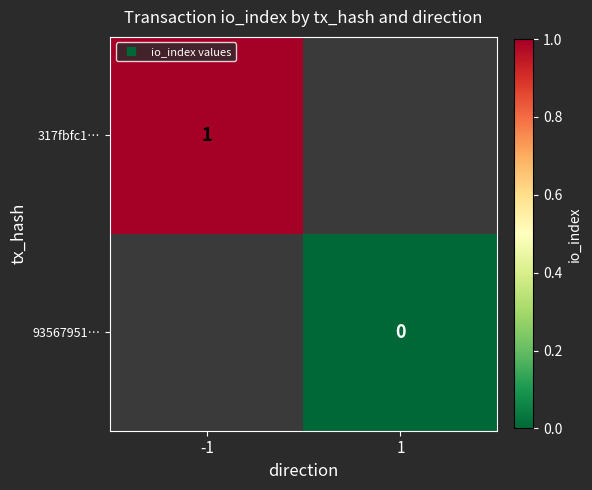

What is the approximate value of 317fbfc1… at -1?

1.0